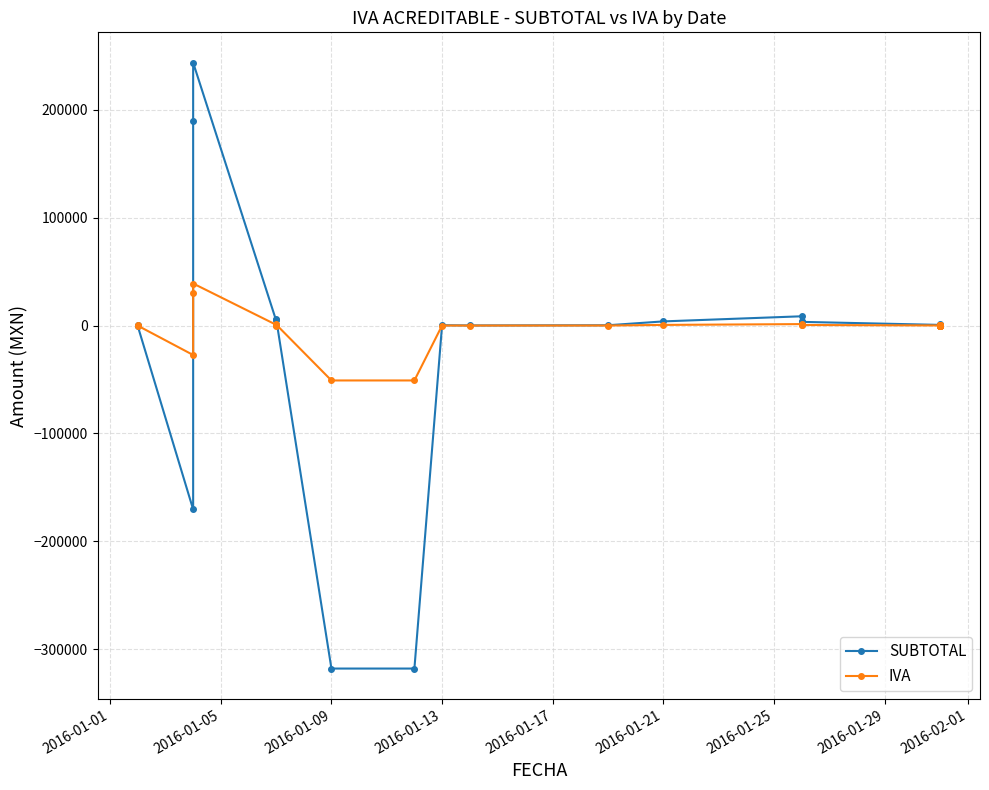

Rank the series by their maximum value, from lowest to highest.

IVA, SUBTOTAL